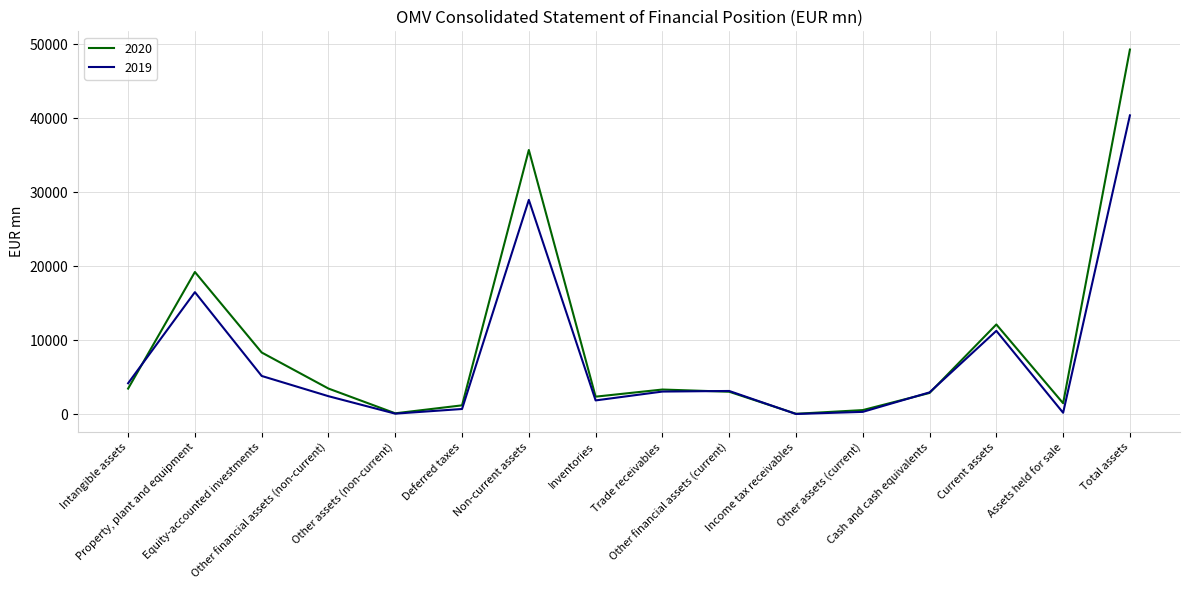

Which series changed the most between Other financial assets (non-current) and Inventories?

2020